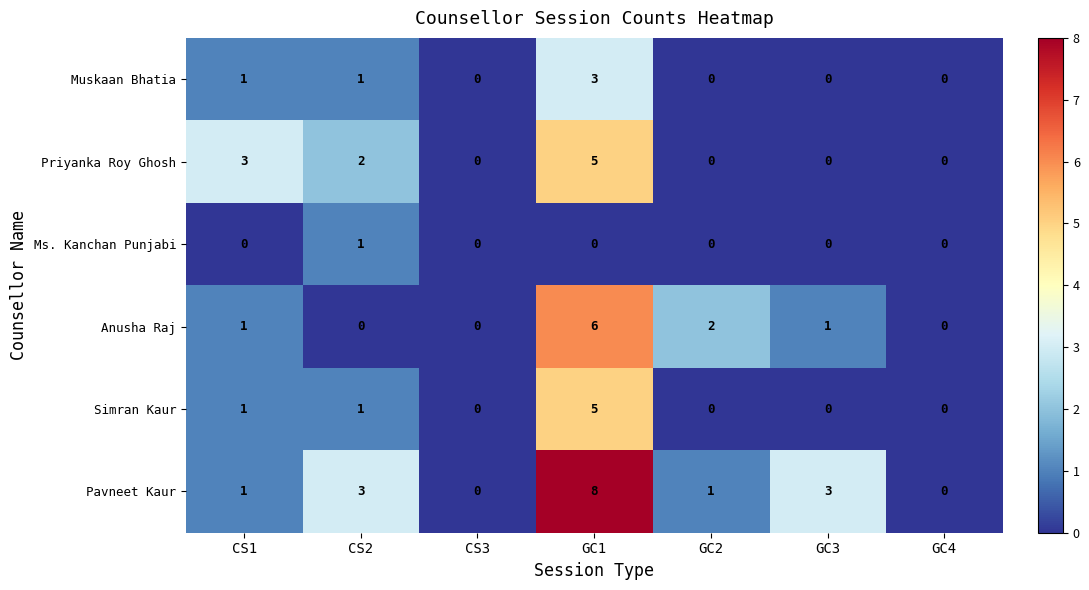

Which series has the largest range (max minus min)?

Pavneet Kaur